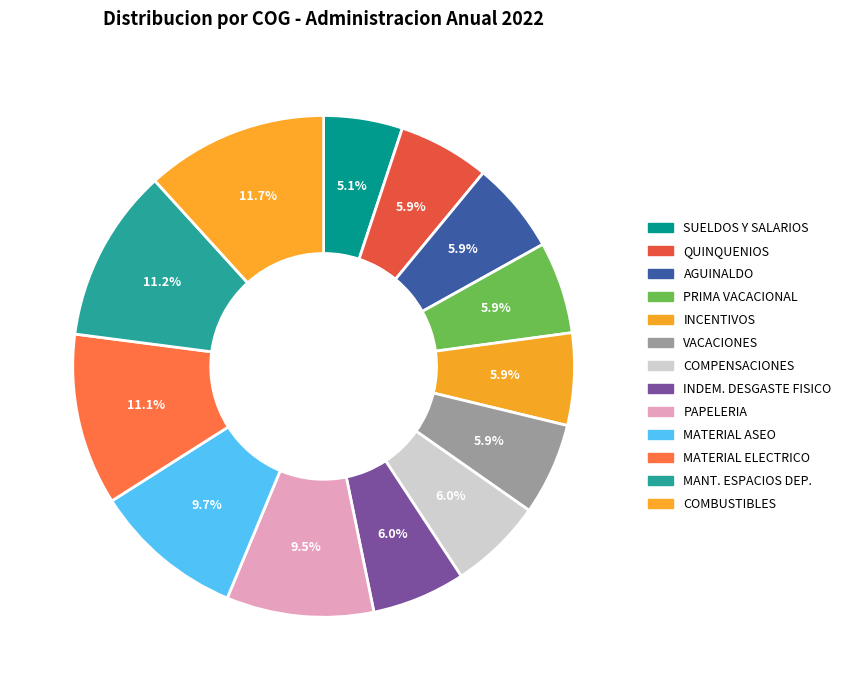

How many segments does this pie chart have?

13